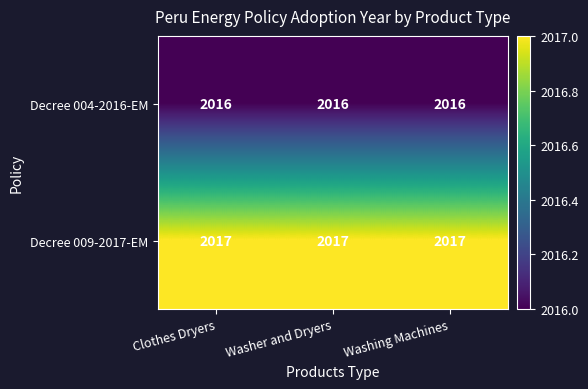

What is the minimum value shown in the chart?

2016